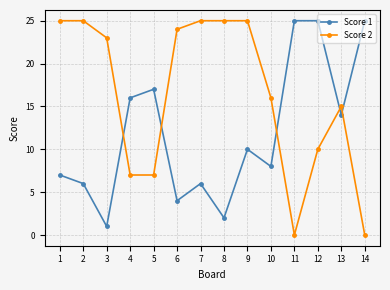

After their last crossing, which series has the higher values: Score 1 or Score 2?

Score 1